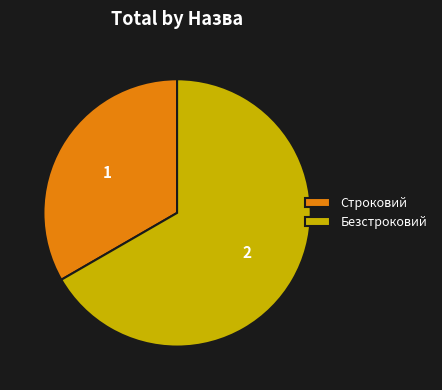

Is it true that Строковий is 26% of the pie?

False